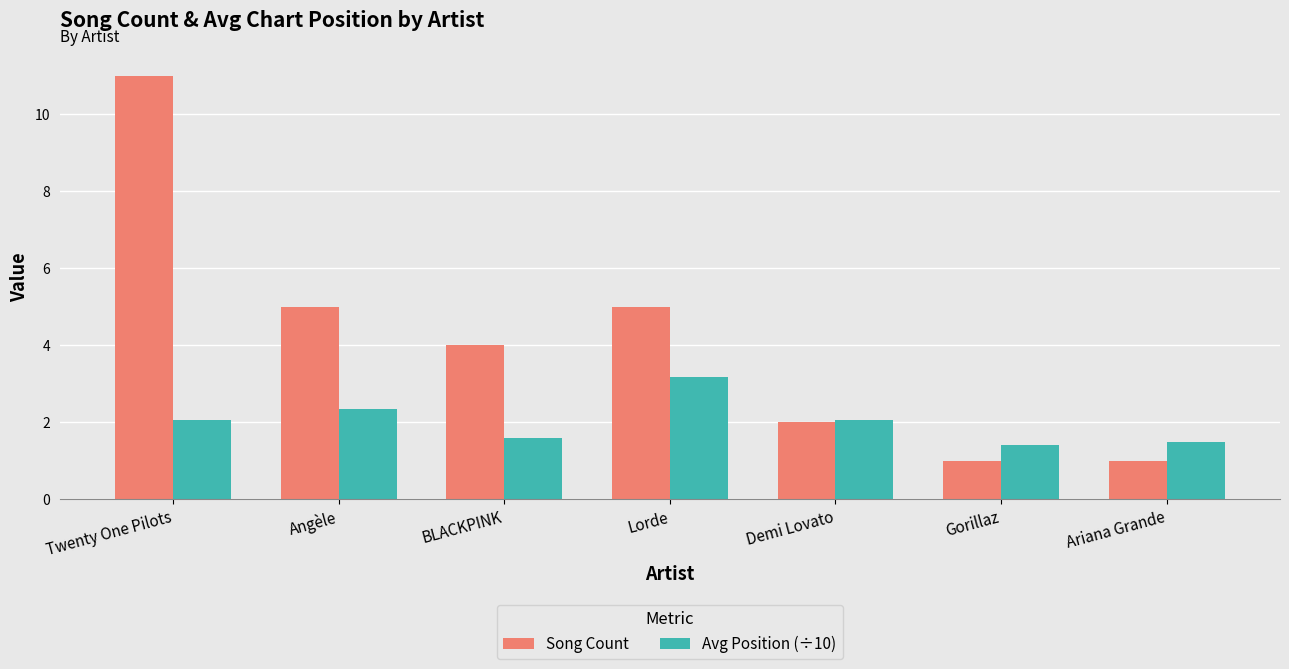

Which category has the highest value in the Song Count series?

Twenty One Pilots